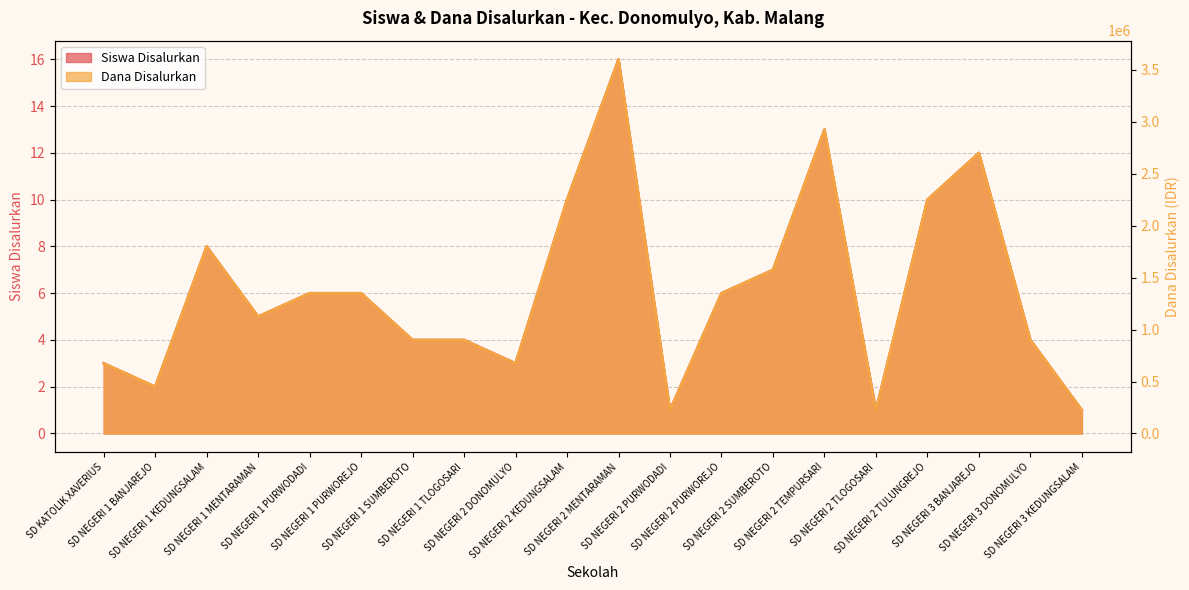

Does the chart have visible grid lines?

Yes